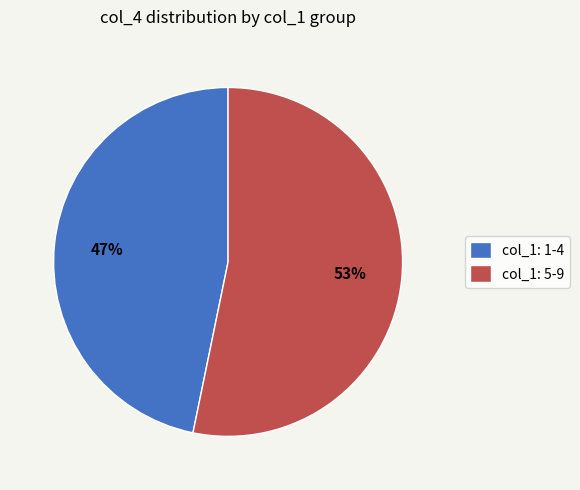

Is the sum of col_1: 1-4 and col_1: 5-9 greater than half?

Yes